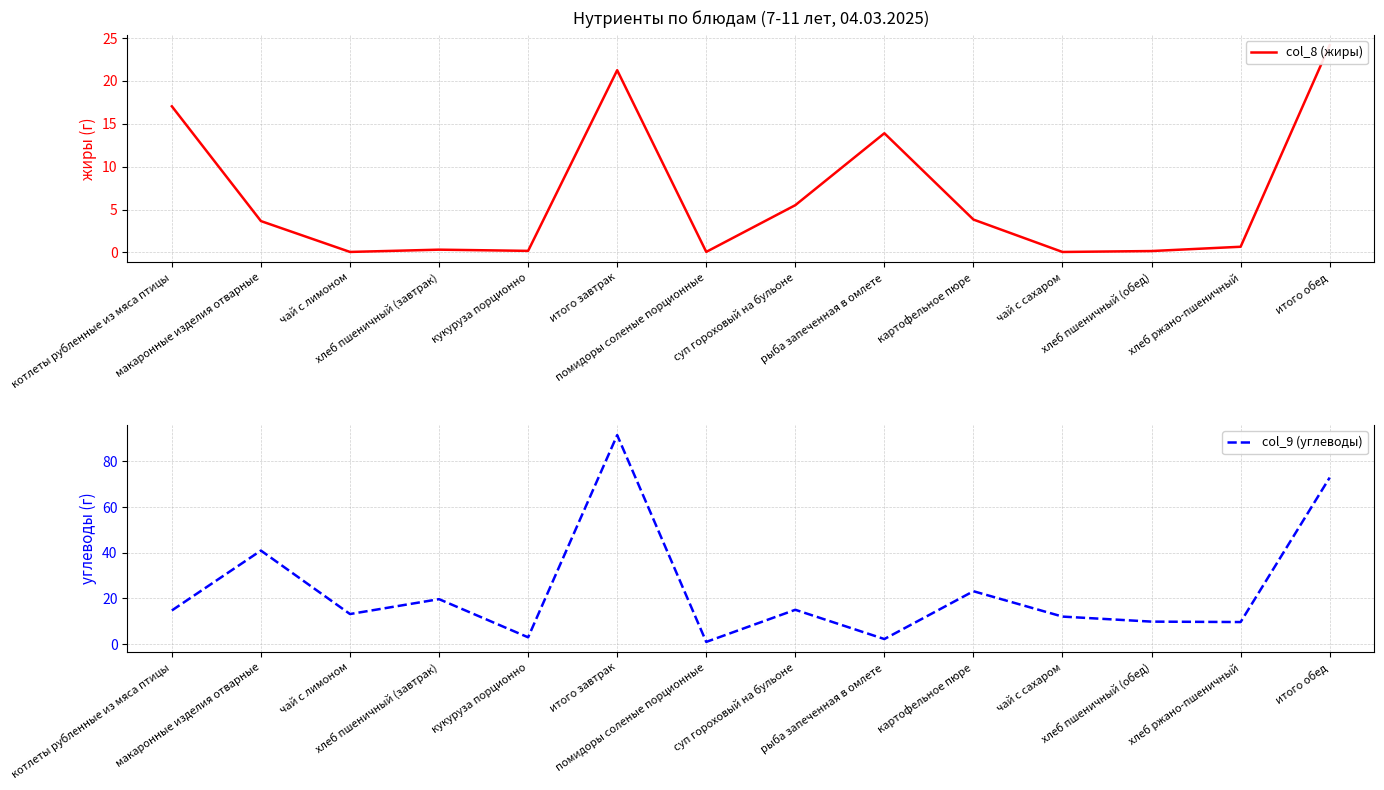

How many distinct data groups are displayed?

2